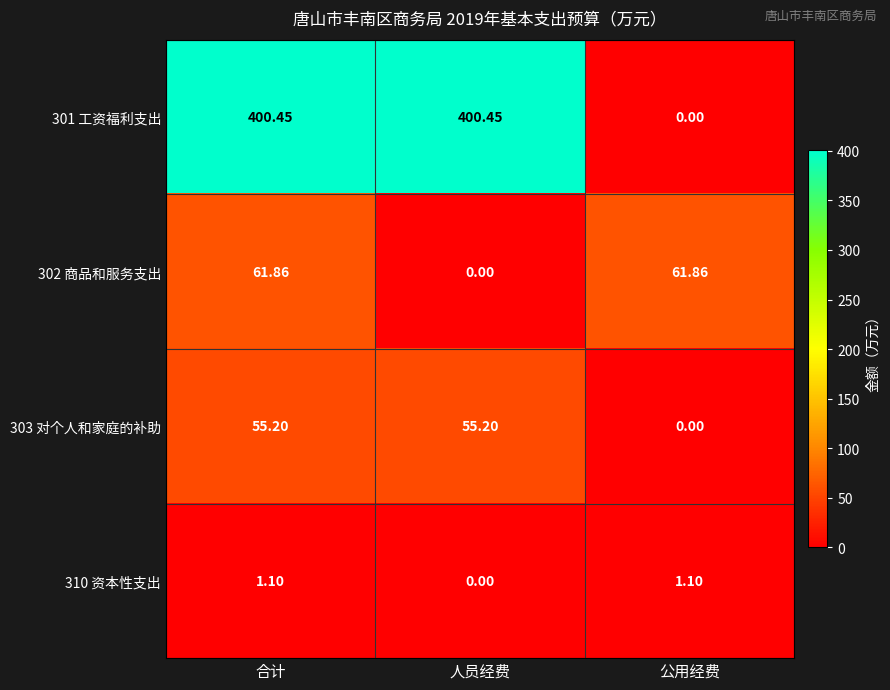

Is the value of 310 资本性支出 at 合计 greater than the value of 302 商品和服务支出 at 公用经费?

No